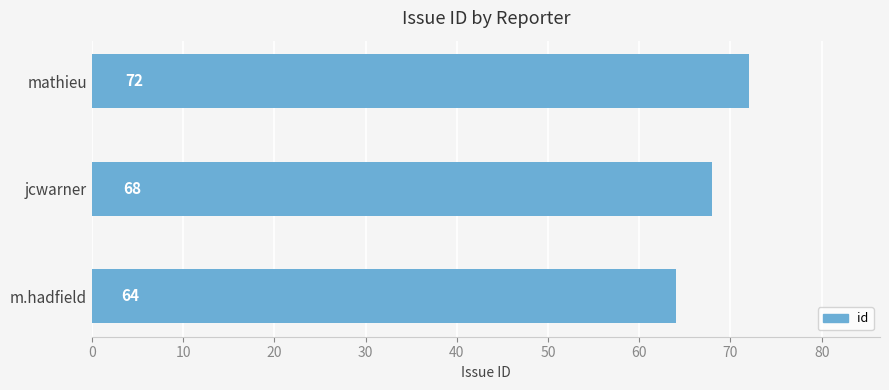

What is the difference between the values at mathieu and jcwarner?

4